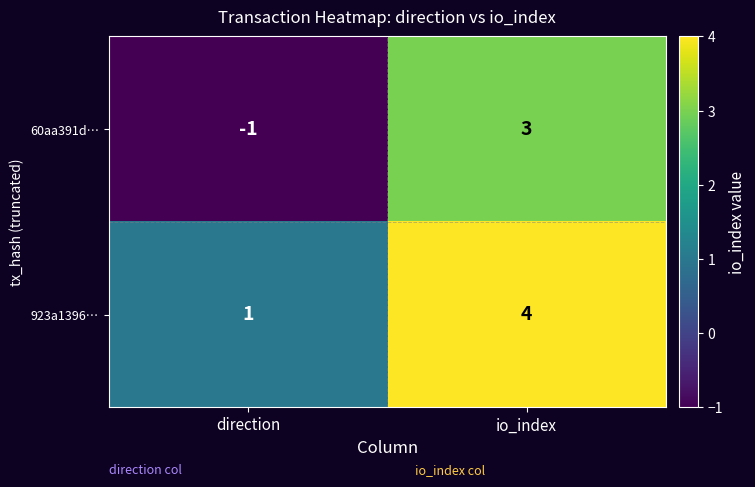

Reading left to right, list all the values displayed in this chart.

60aa391d…: -1	3
923a1396…: 1	4